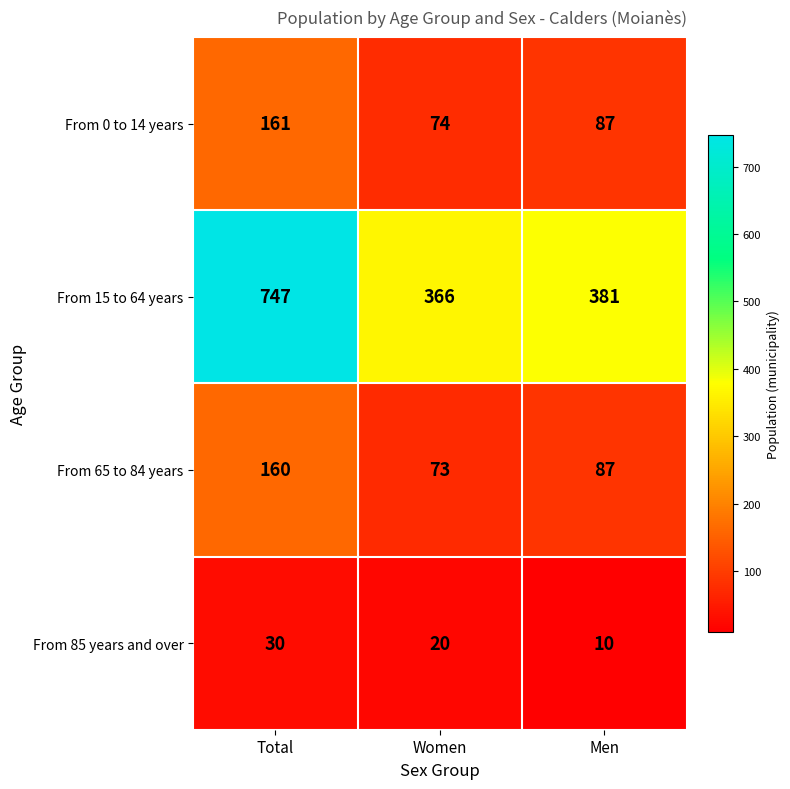

Reading left to right, what are all the values shown in this chart?

From 0 to 14 years: Total=161	Women=74	Men=87
From 15 to 64 years: Total=747	Women=366	Men=381
From 65 to 84 years: Total=160	Women=73	Men=87
From 85 years and over: Total=30	Women=20	Men=10